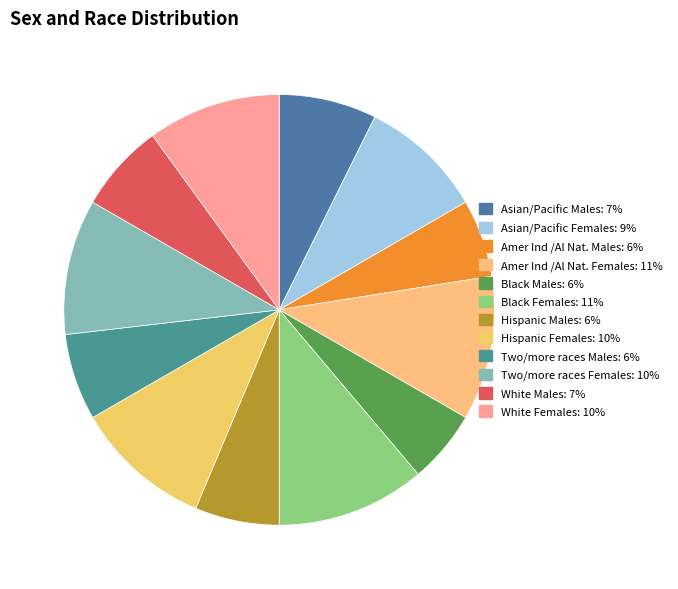

Is it true that Two/more races Females is 10% of the pie?

True